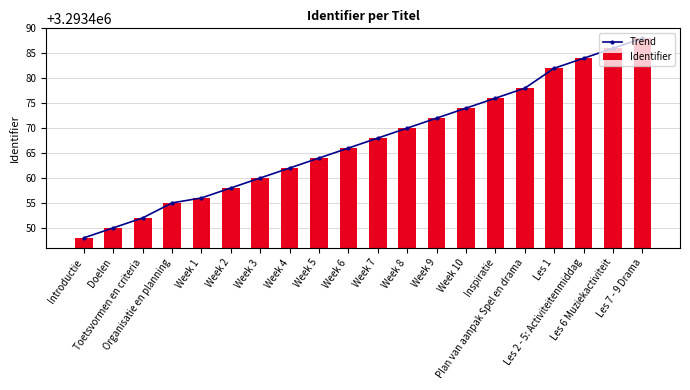

What is the maximum value shown in the chart?

3293488